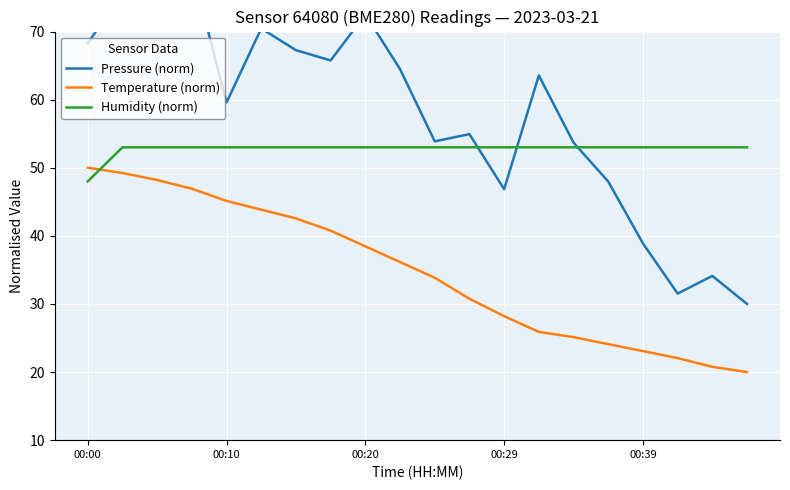

True or false: Temperature (norm) and Humidity (norm) cross at least once.

True